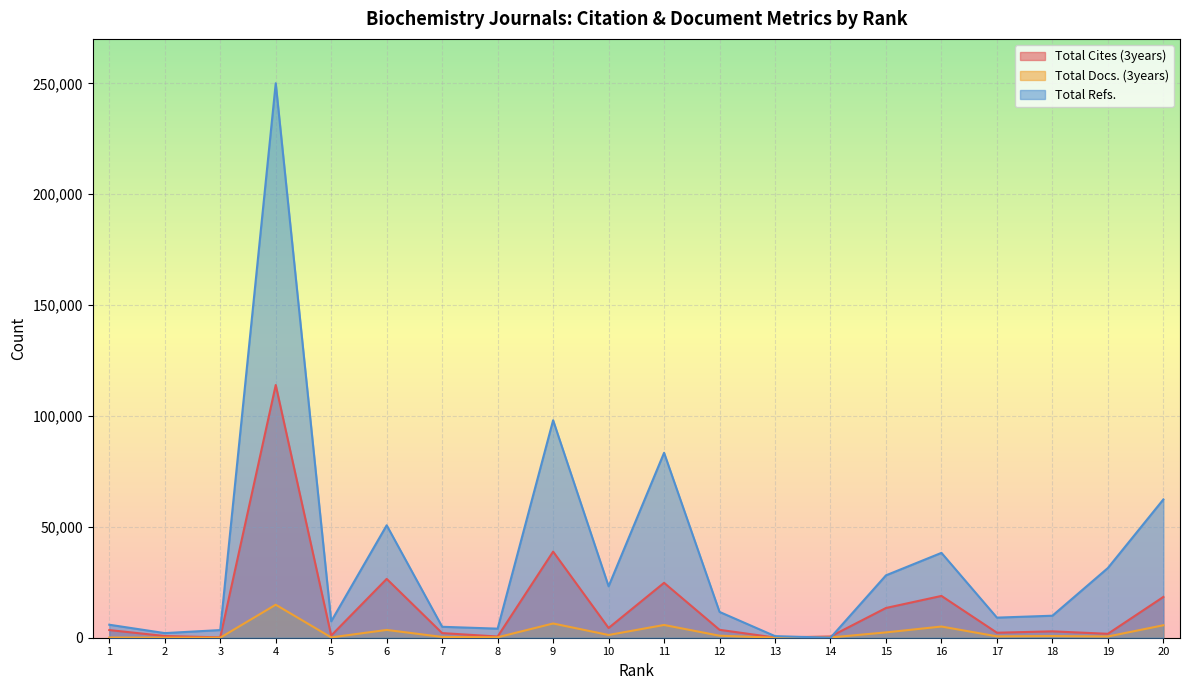

At which label does Total Refs. first exceed 11635?

4